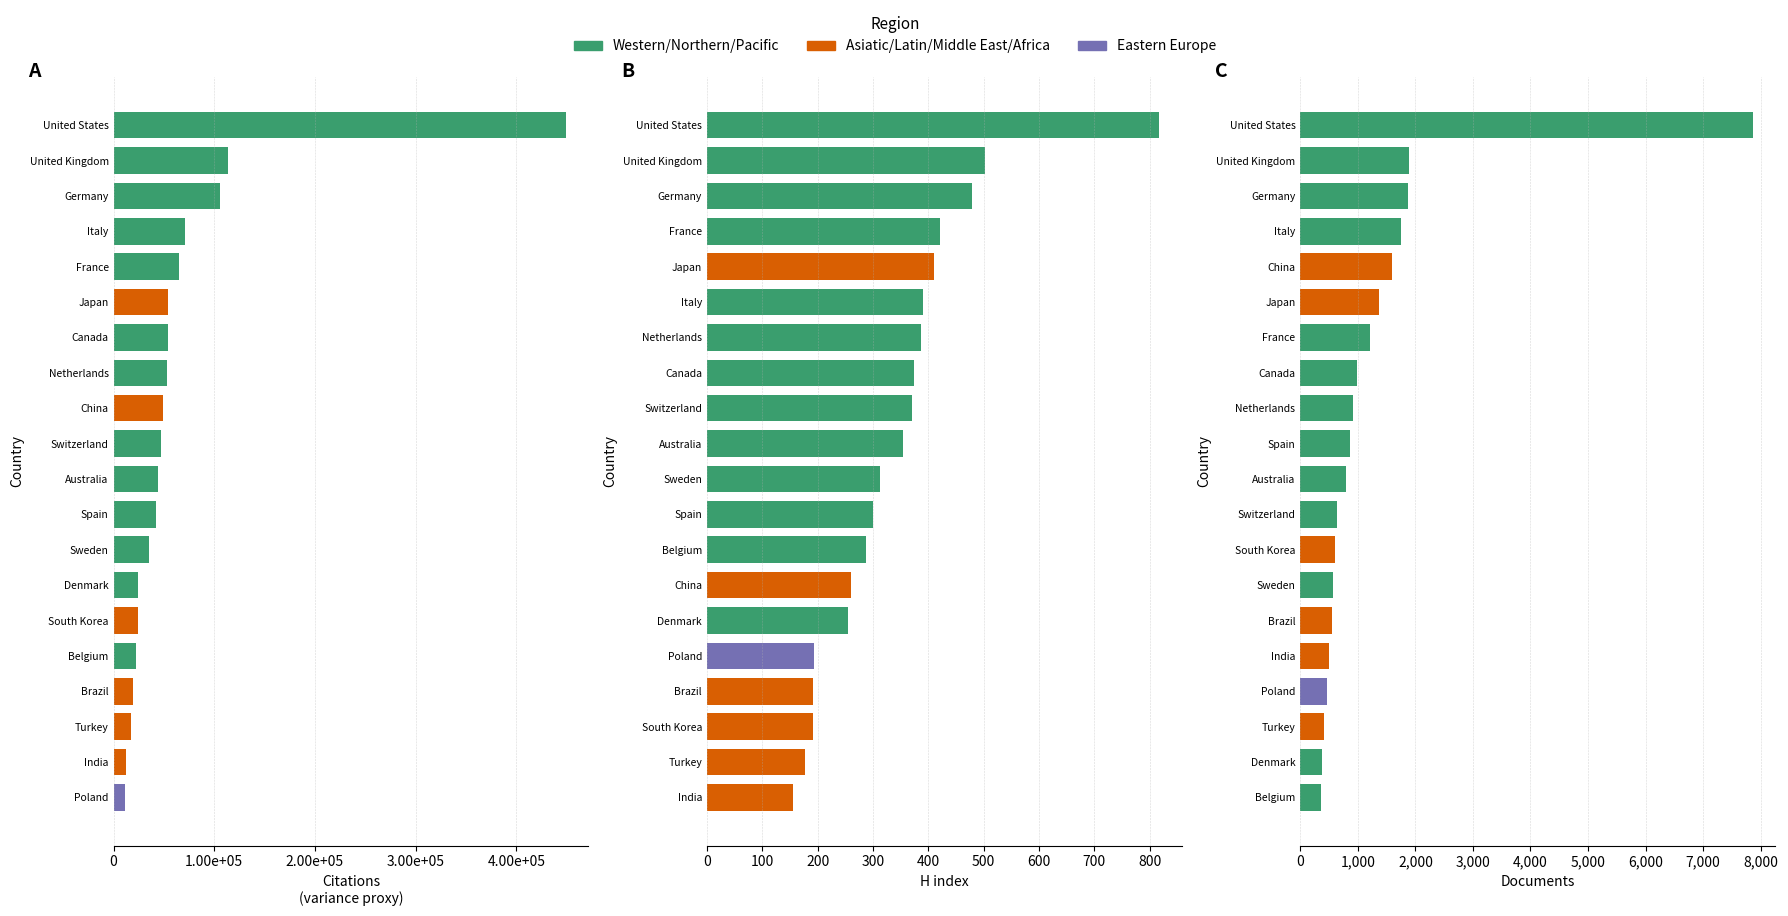

Where is Documents nearest to the value 4108?

United Kingdom